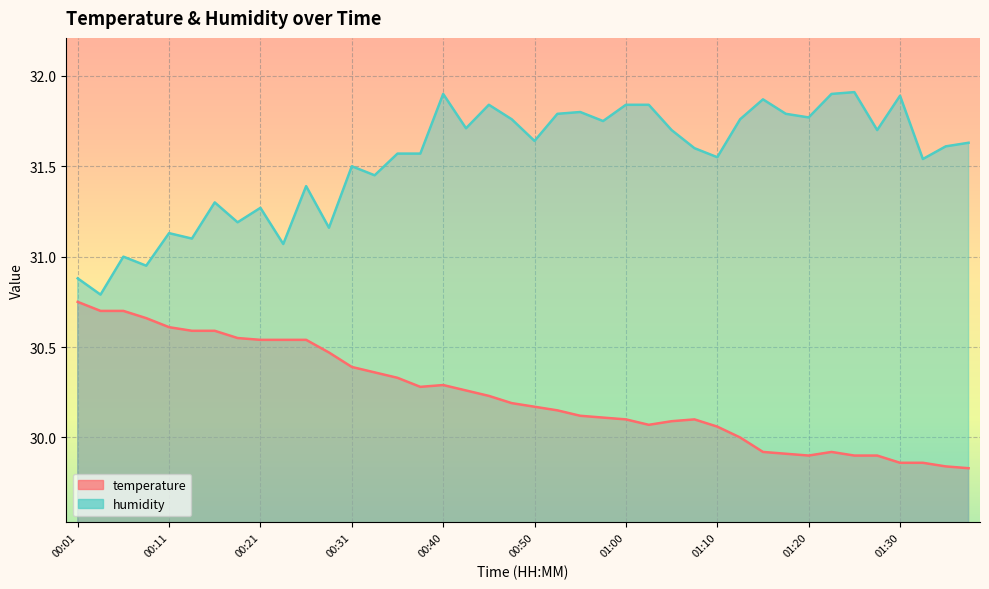

At which label does humidity first exceed 31?

00:11